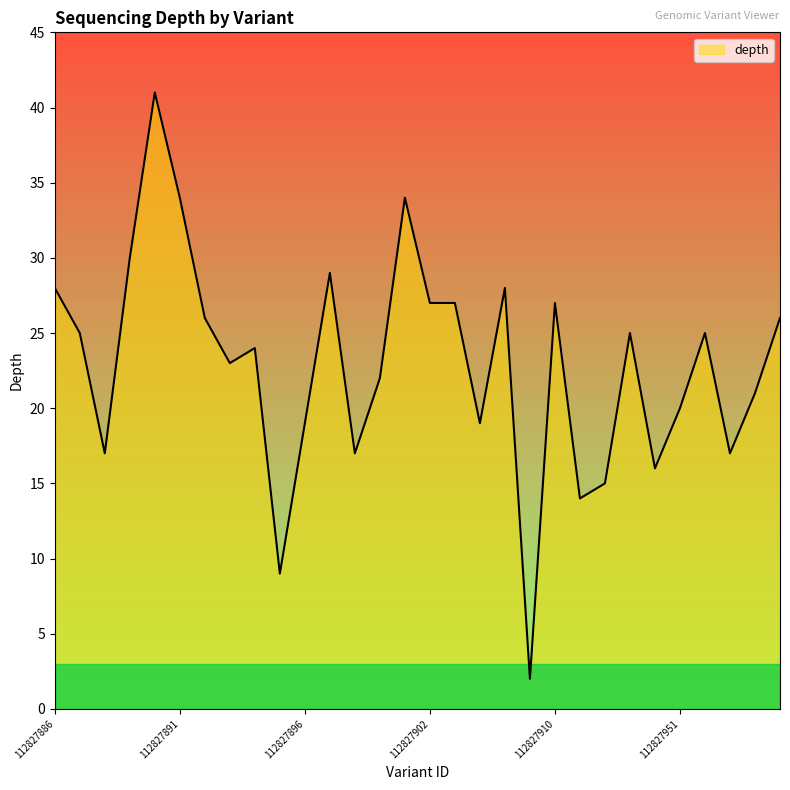

What is the maximum value shown in the chart?

41